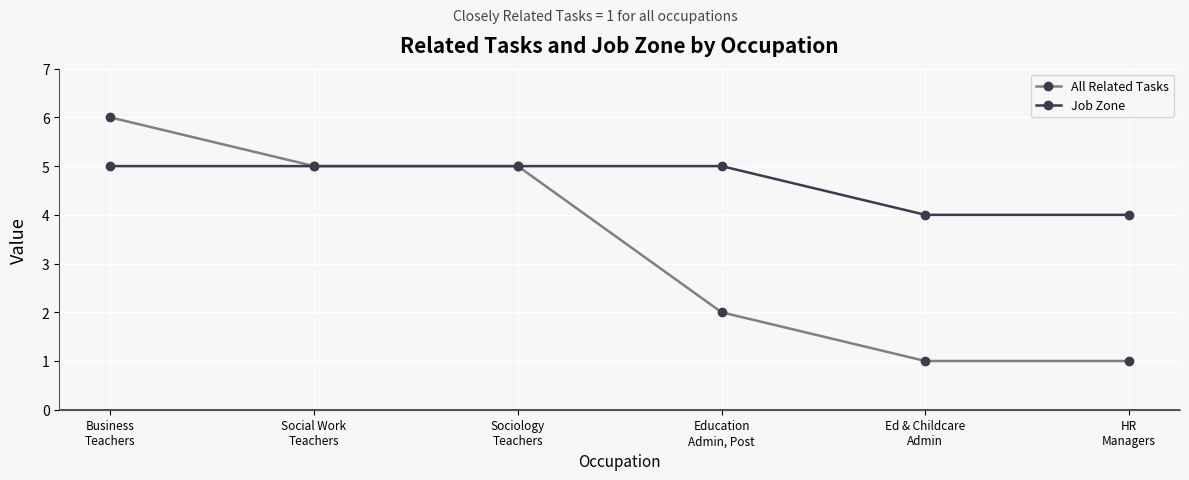

Where is All Related Tasks nearest to the value 3?

Education
Admin, Post